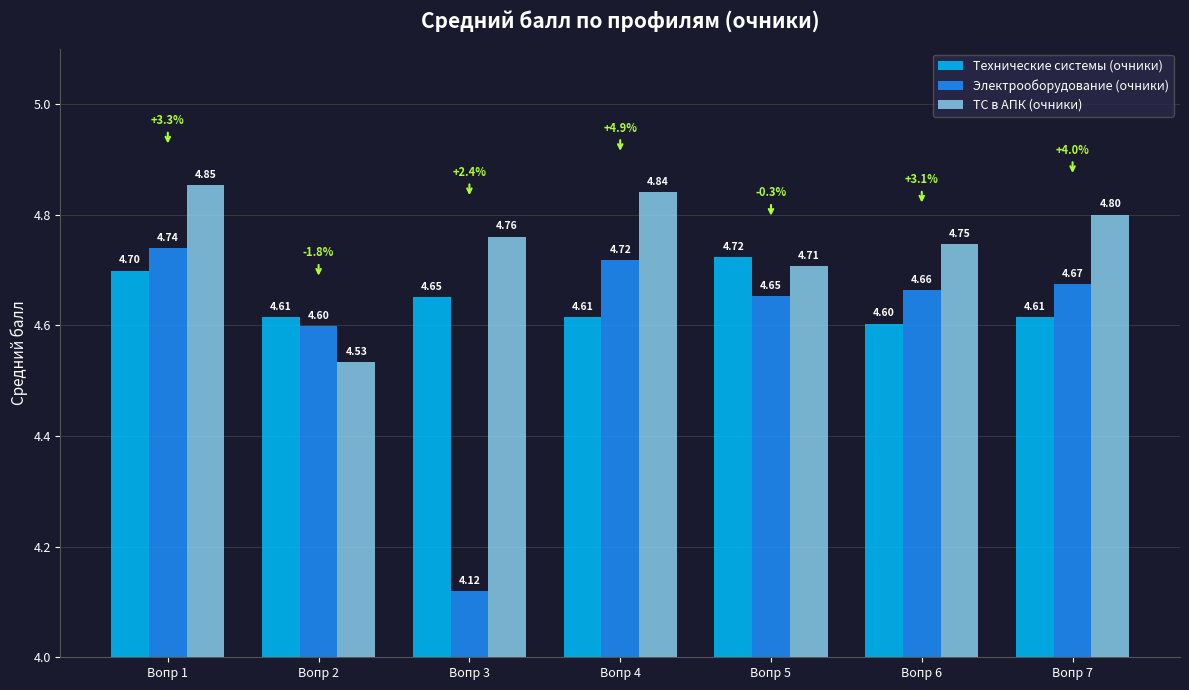

List the series in order of their overall mean, lowest first.

Электрооборудование (очники), Технические системы (очники), ТС в АПК (очники)